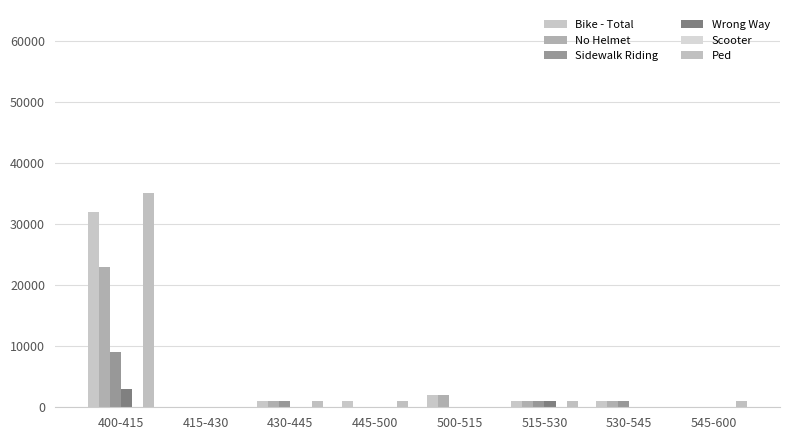

True or false: No Helmet has a value of 3 at 500-515.

False